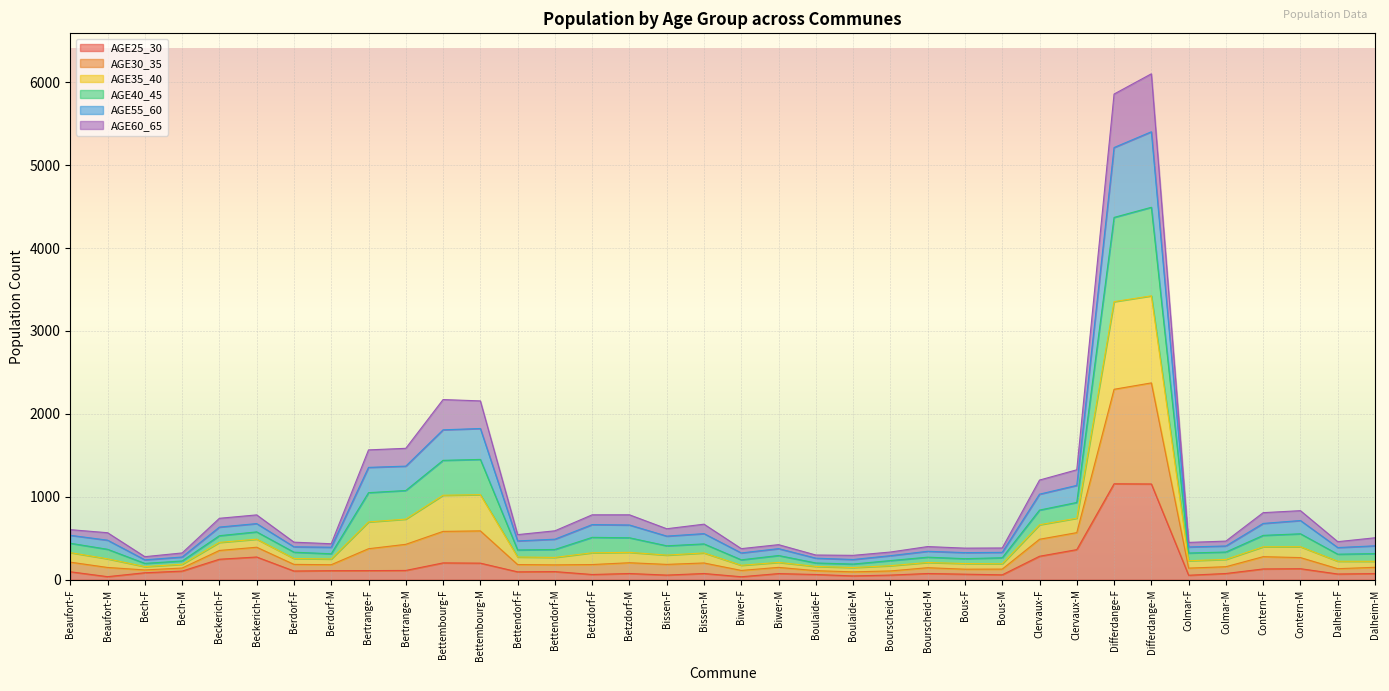

Which series has the largest total across all categories?

AGE35_40